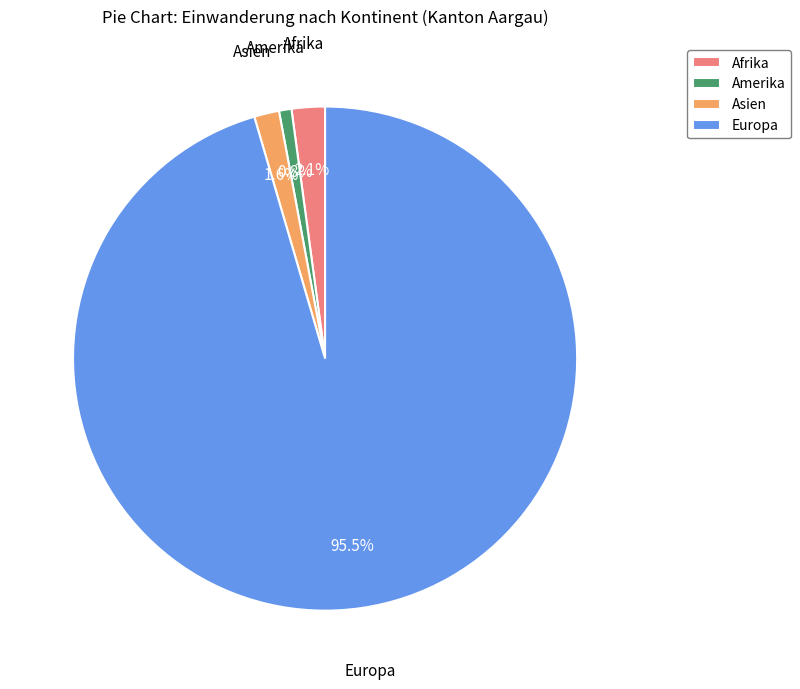

What percentage is NOT represented by Europa?

4.5%